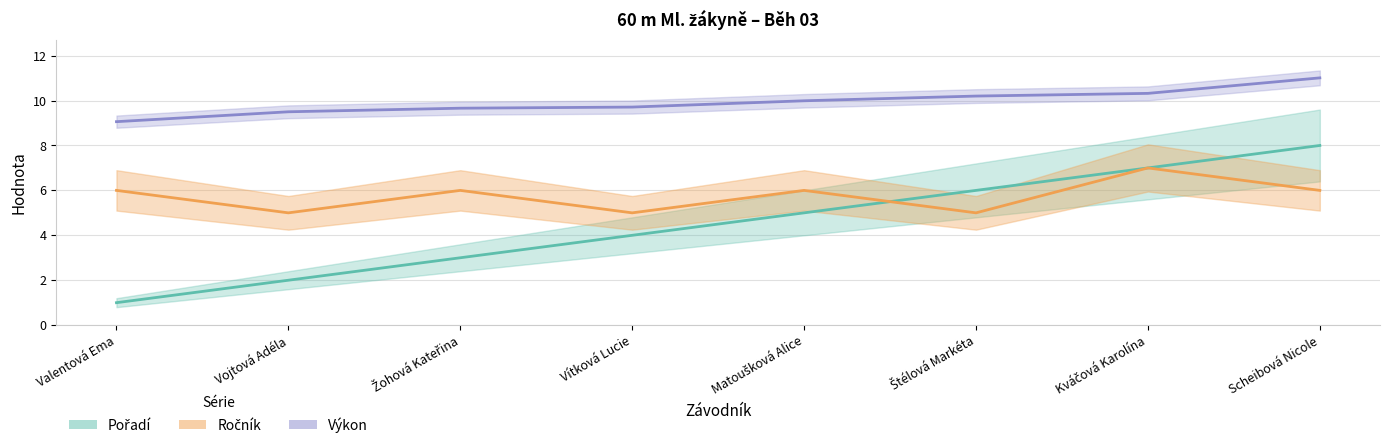

How many values in the Ročník series are below 6?

3